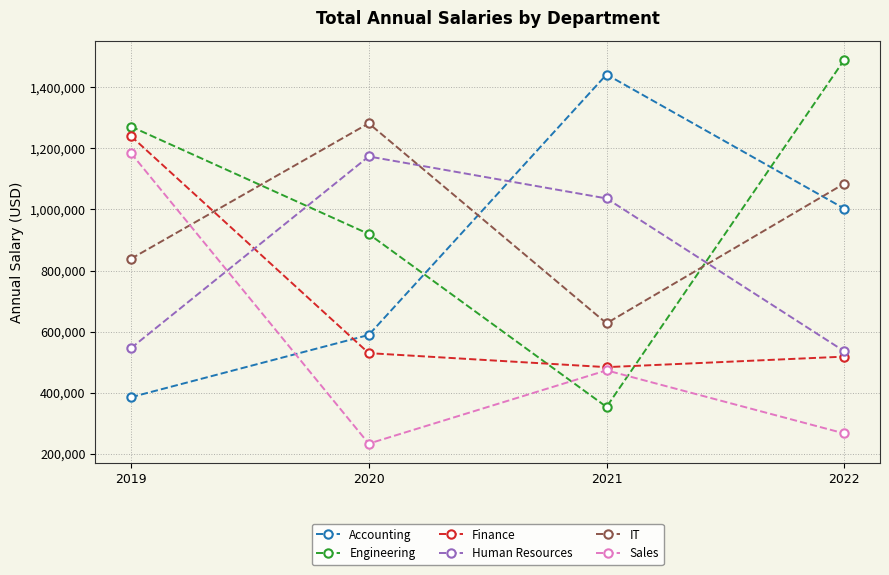

At which category is the sum across all series the highest?

2019